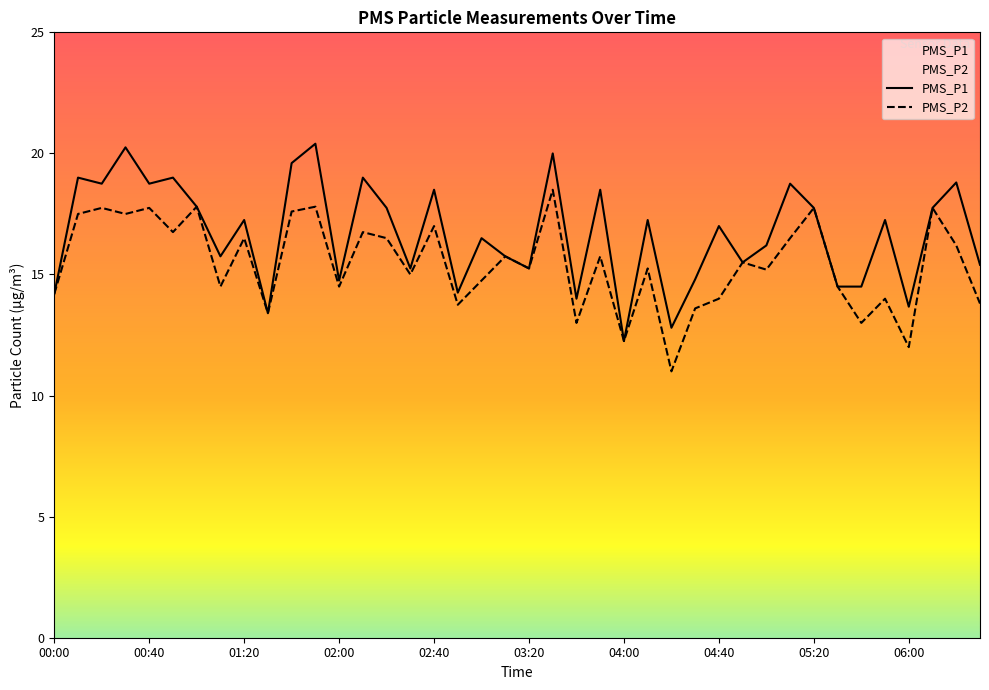

Is this an area chart (filled region under the line)?

No